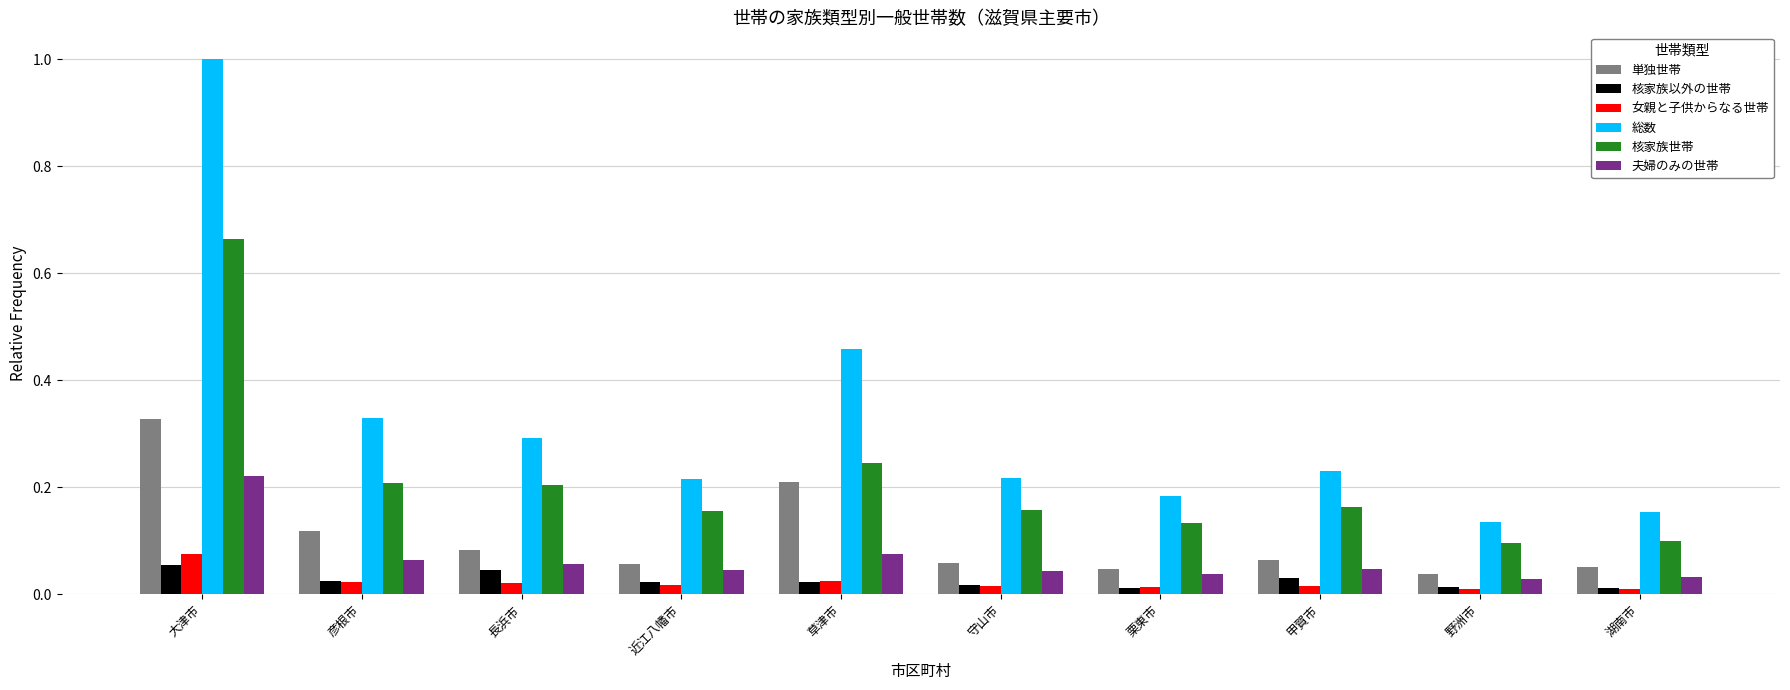

What is the label of the 1st bar from the right?

湖南市